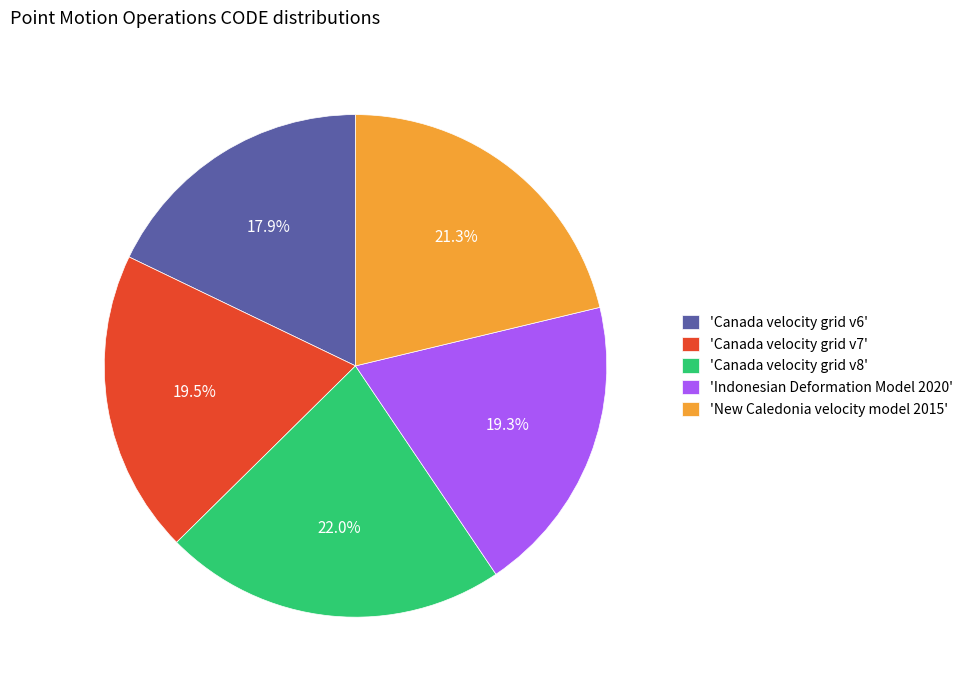

Which has a higher value, 'Canada velocity grid v7' or 'Canada velocity grid v6'?

'Canada velocity grid v7'